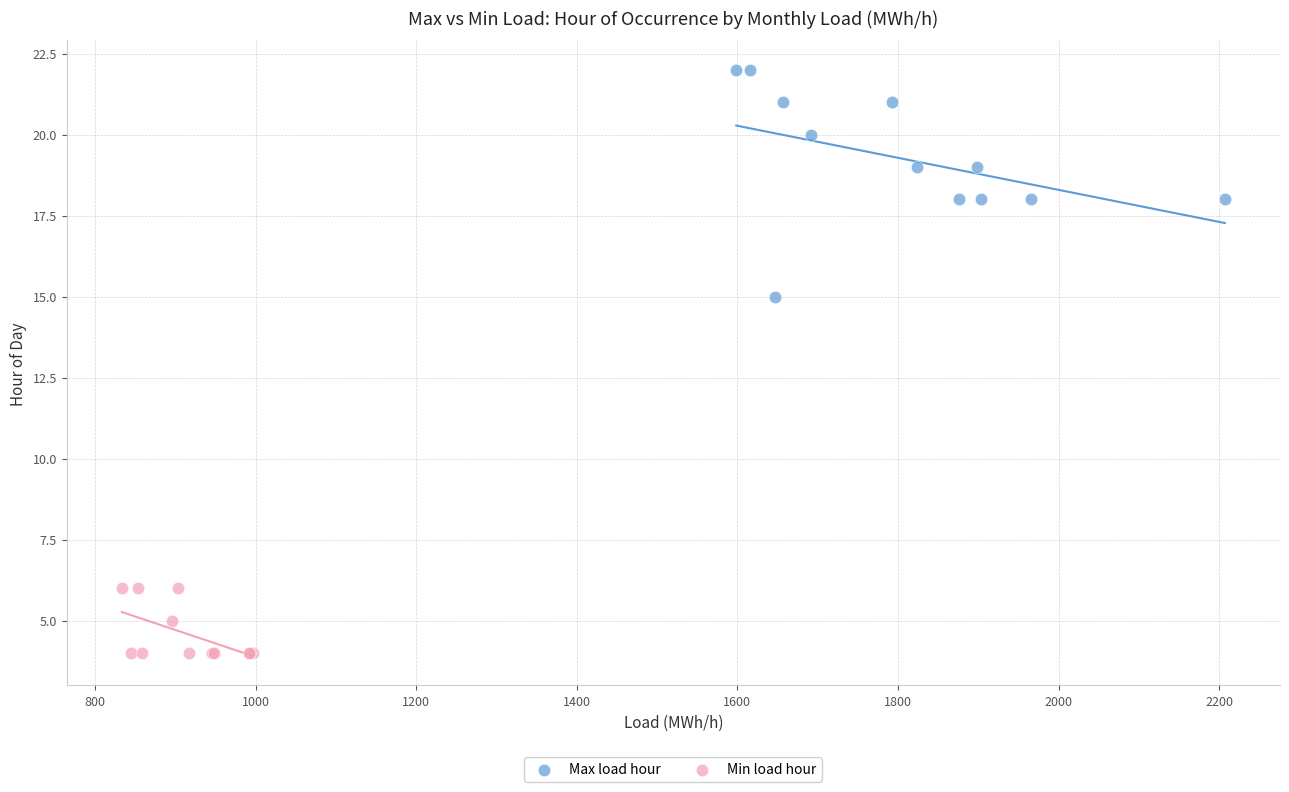

Which series has the widest spread of Y values?

Max load hour